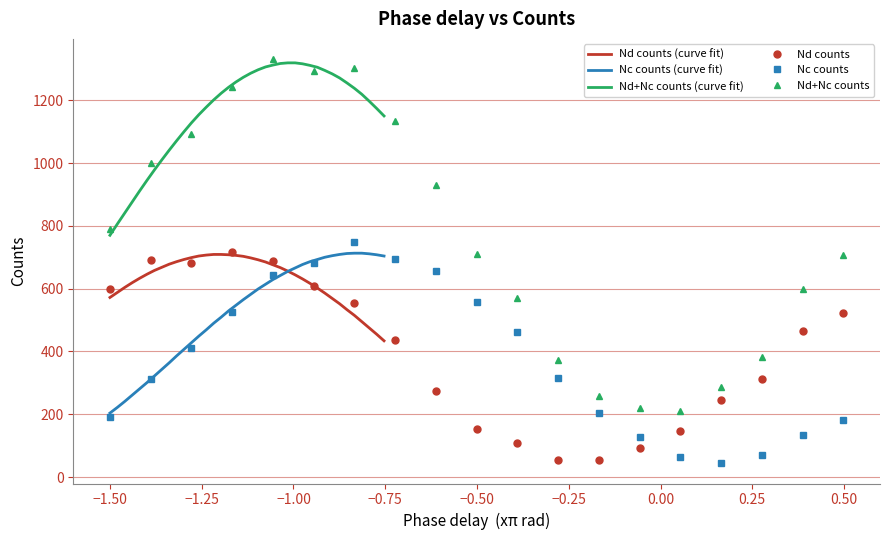

How many lines are shown in the chart?

3